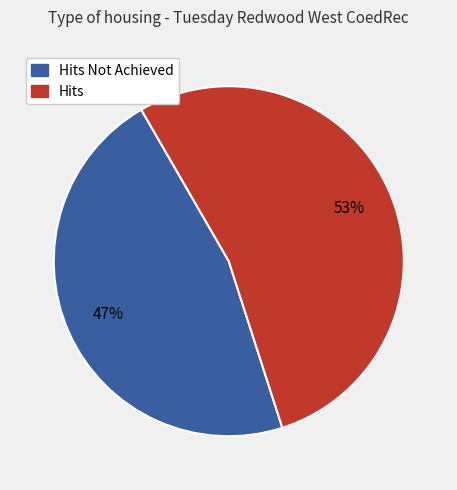

Does any single category account for the majority?

Yes